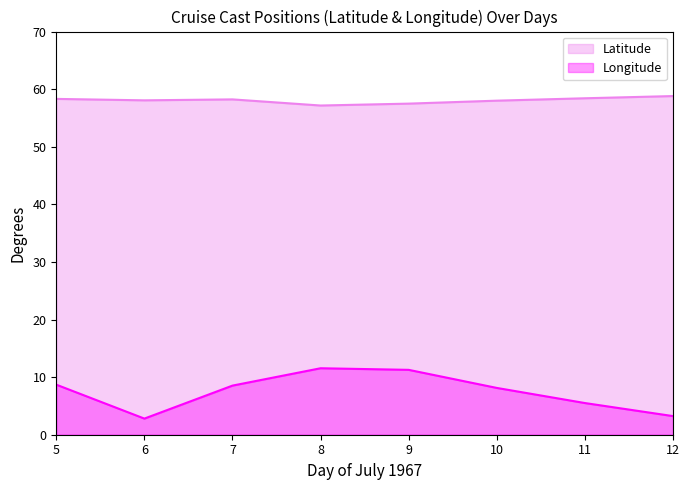

At which label does Longitude reach its minimum?

6